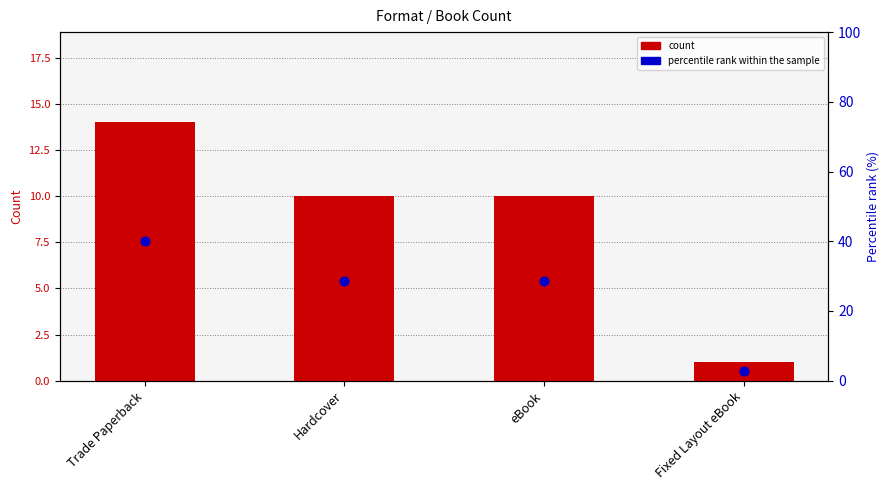

Which series reaches the maximum Y coordinate?

percentile rank within the sample